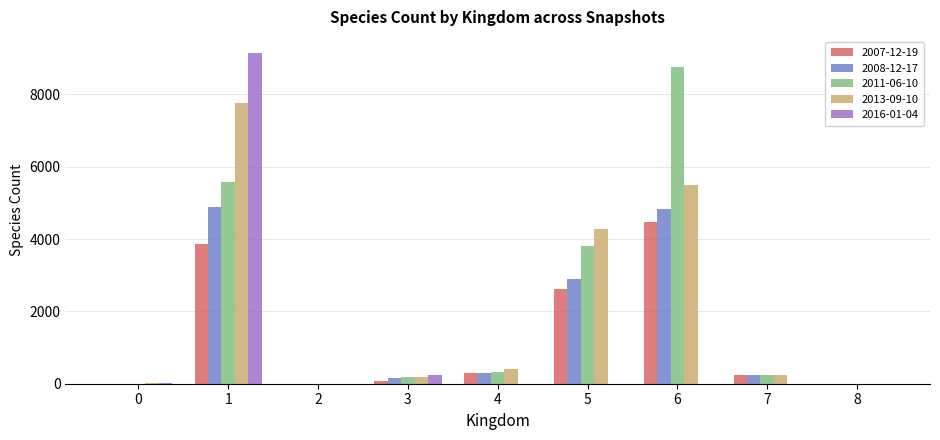

How many data points does each series have?

9